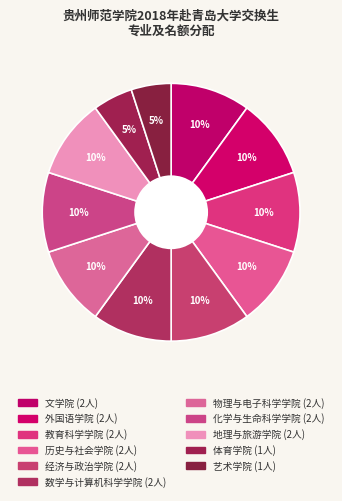

Between 体育学院 and 地理与旅游学院, which is larger?

地理与旅游学院